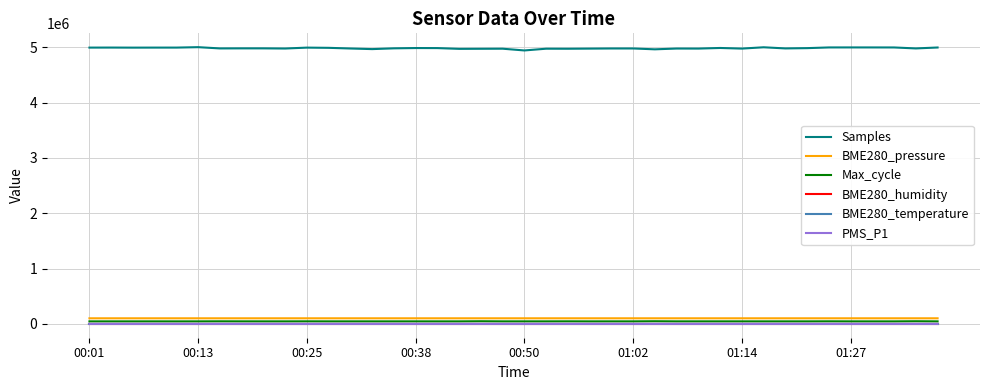

Which series has the largest total across all categories?

Samples